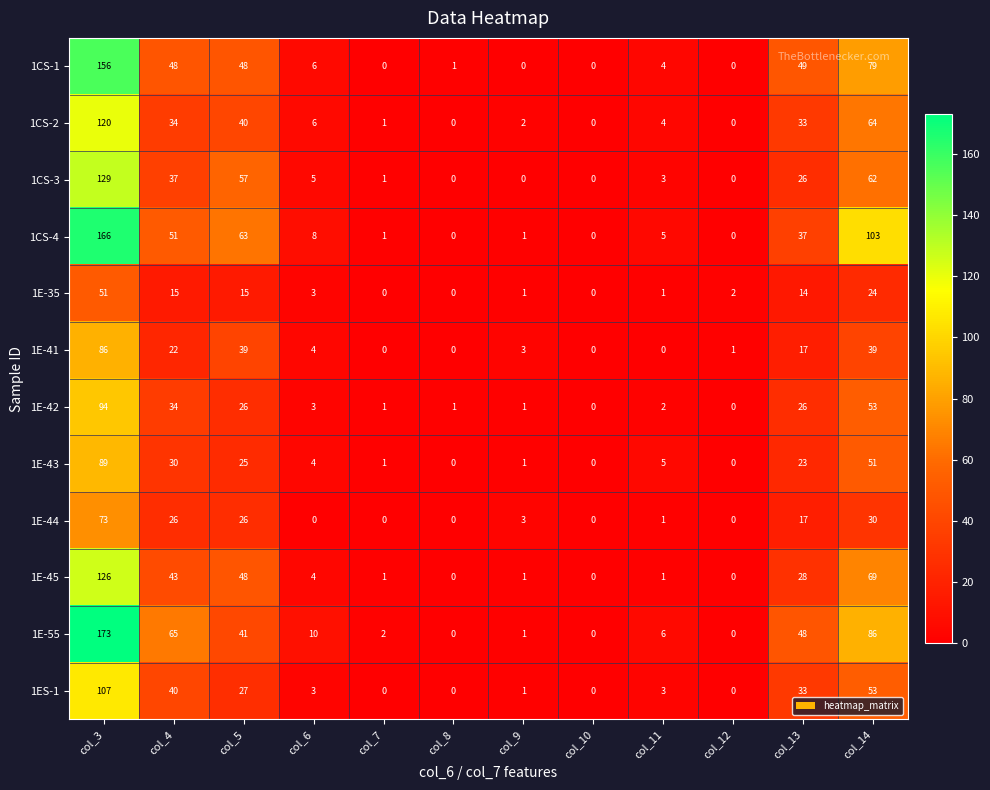

Where does the 1E-35 series first go above 3?

col_3